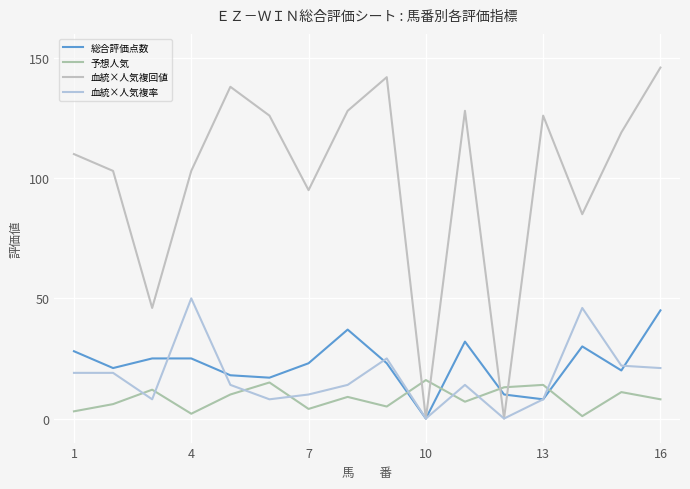

How many interior local valleys does the 予想人気 series have?

5